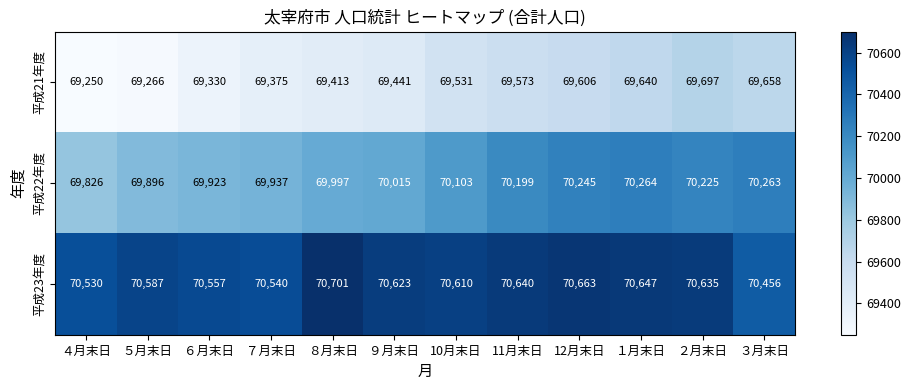

Which label corresponds to the smallest value in the chart?

４月末日